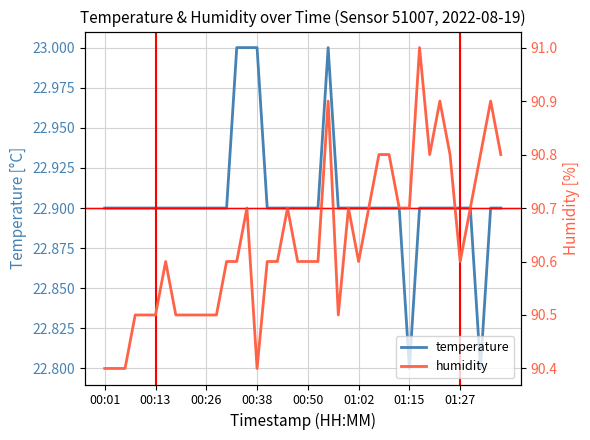

The value of temperature at 00:01 is 22.9. True or false?

True